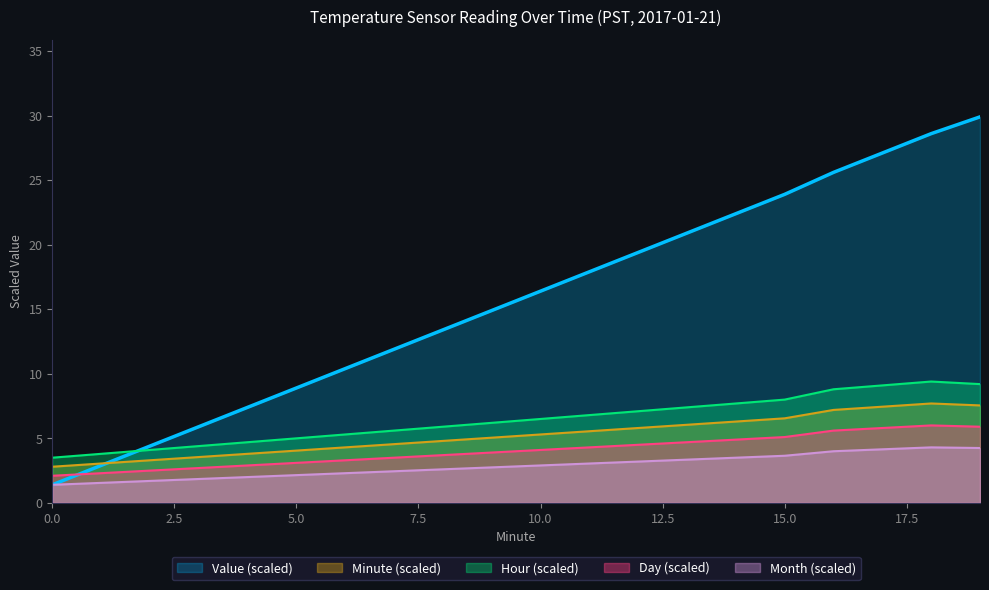

Rank the series by their maximum value, from highest to lowest.

Value (scaled), Hour (scaled), Minute (scaled), Day (scaled), Month (scaled)